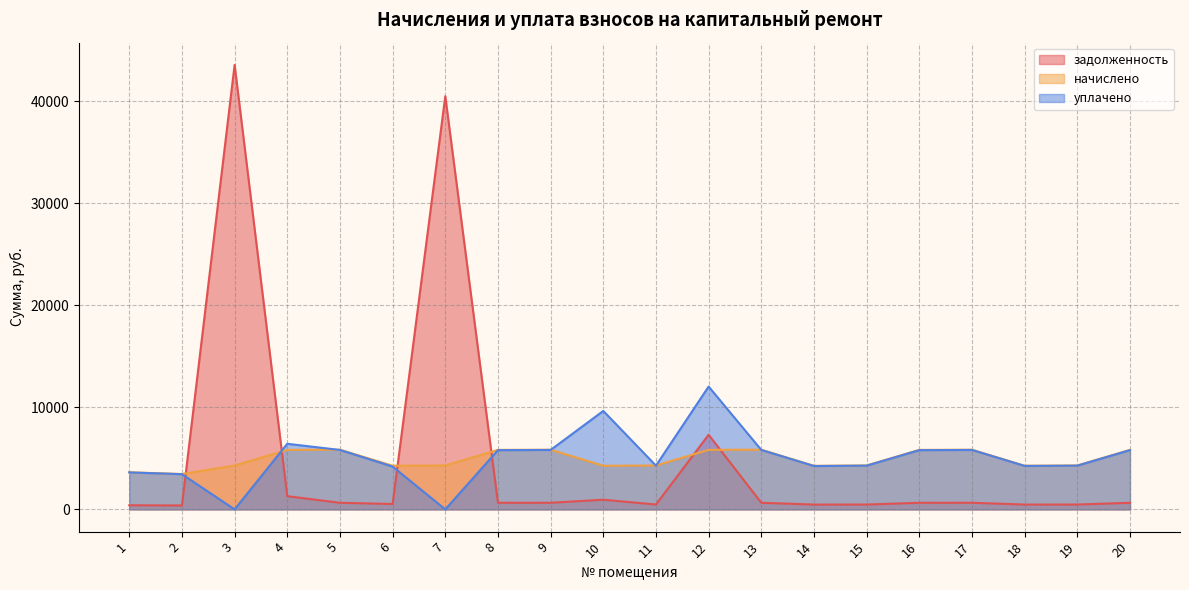

Does the chart display data point markers on the line(s)?

No